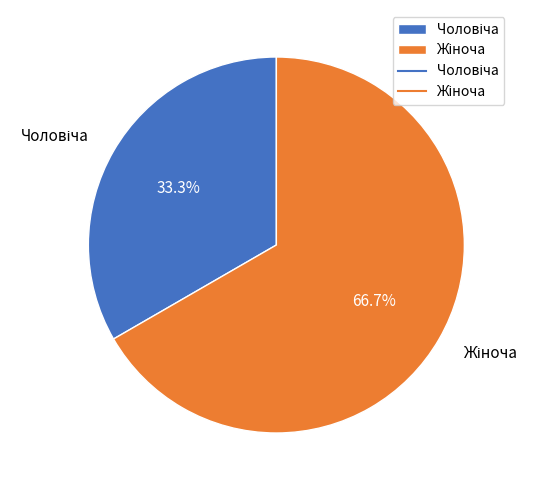

To the nearest percent, what is the average slice percentage?

50%